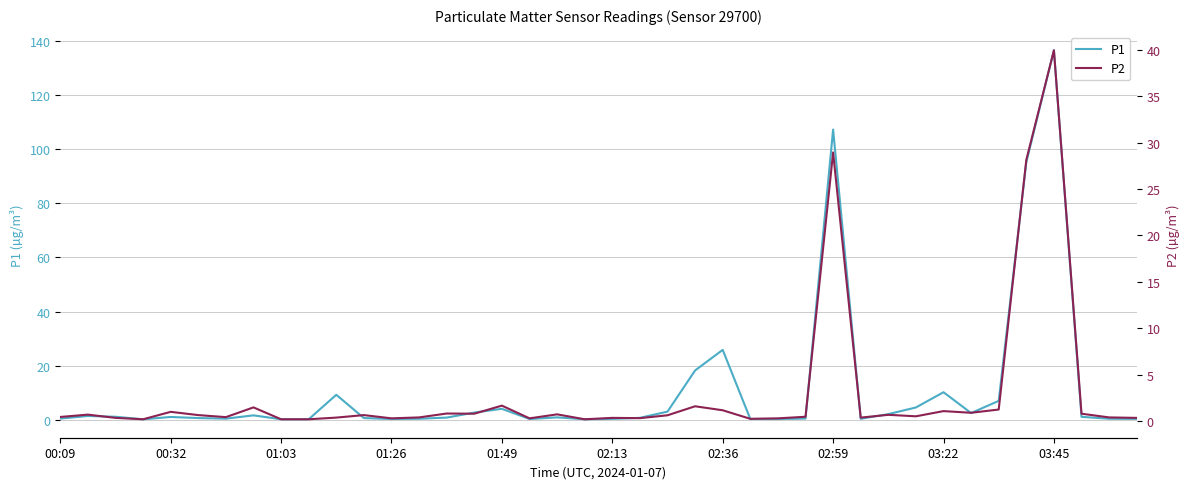

The P1 series shows 107.3 at 02:59. True or false?

True